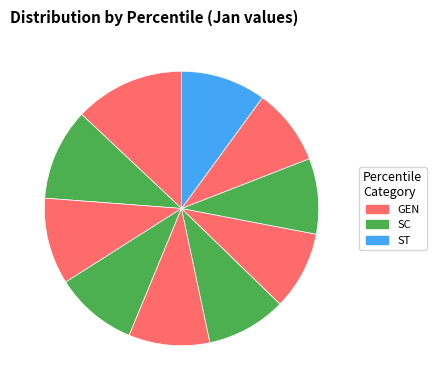

To the nearest percent, what is the difference between the largest and smallest slice percentages?

4%